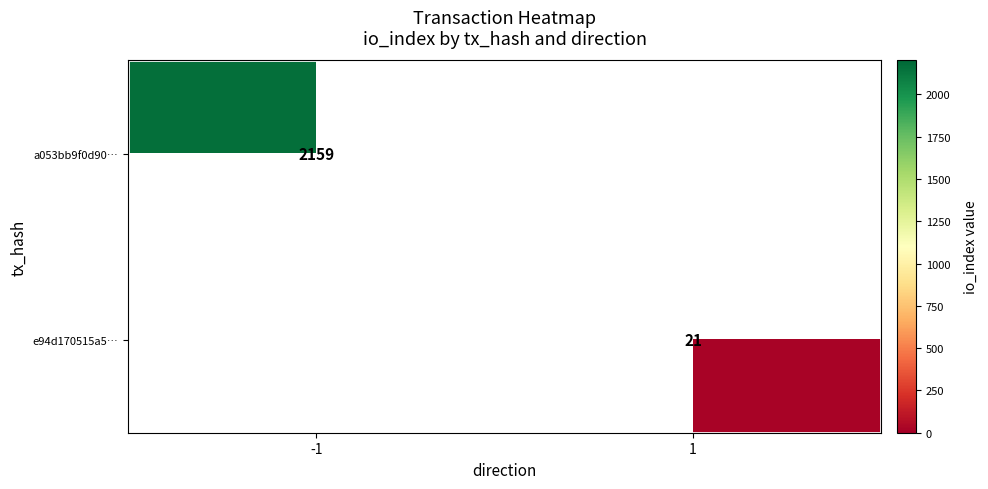

Count the number of categories in the chart.

2